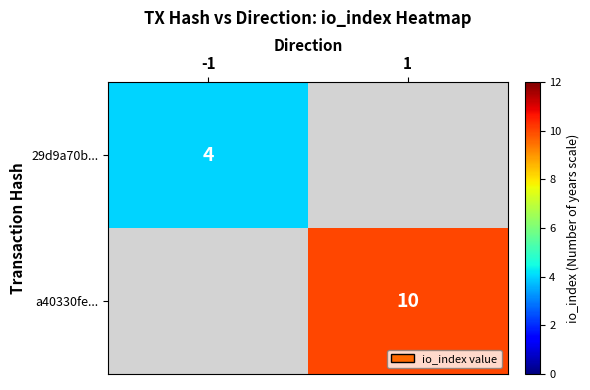

True or false: 29d9a70b... has a value of 4 at -1.

True